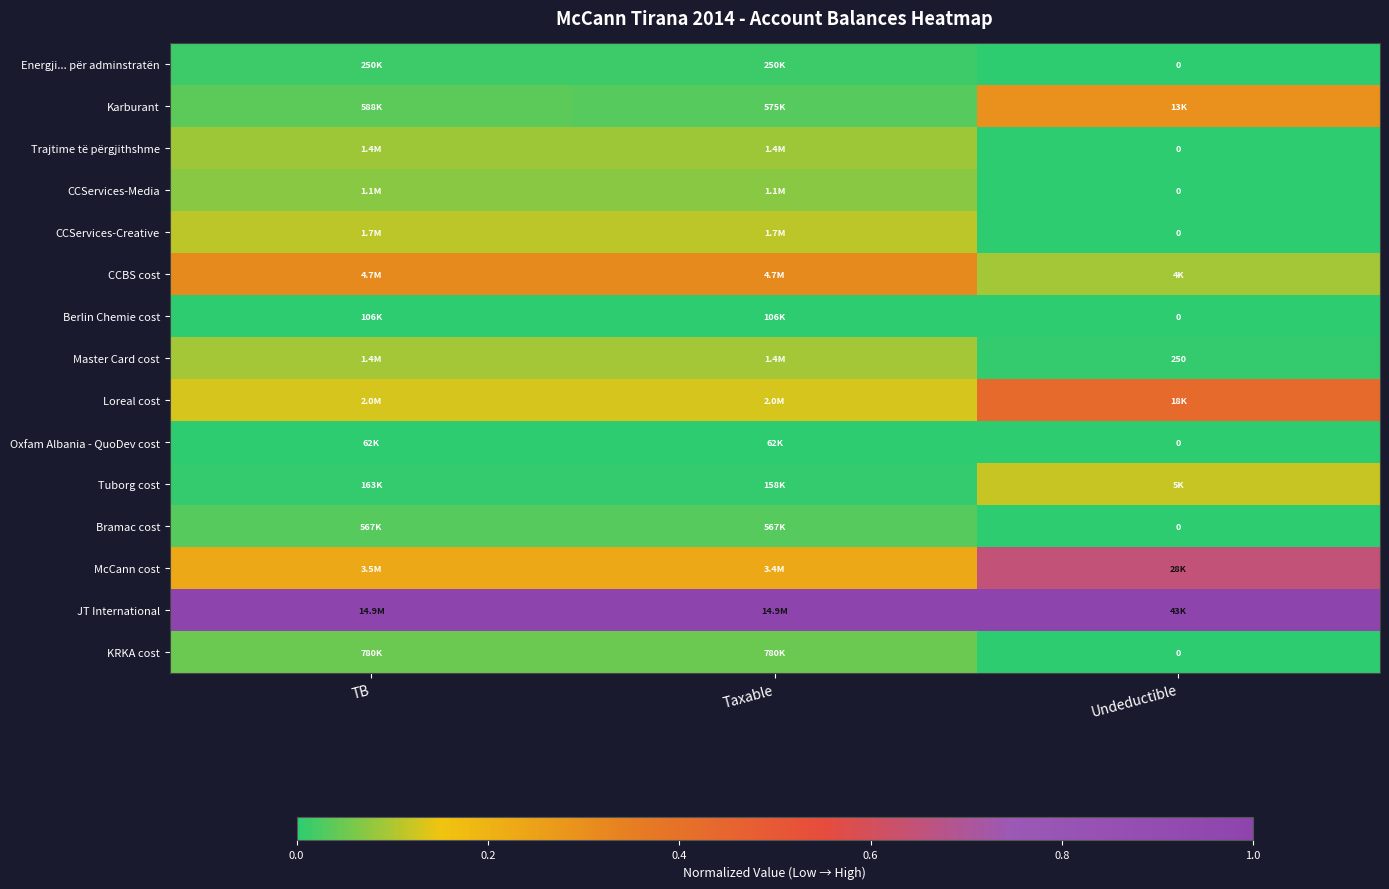

Which category has the highest value across all series?

TB